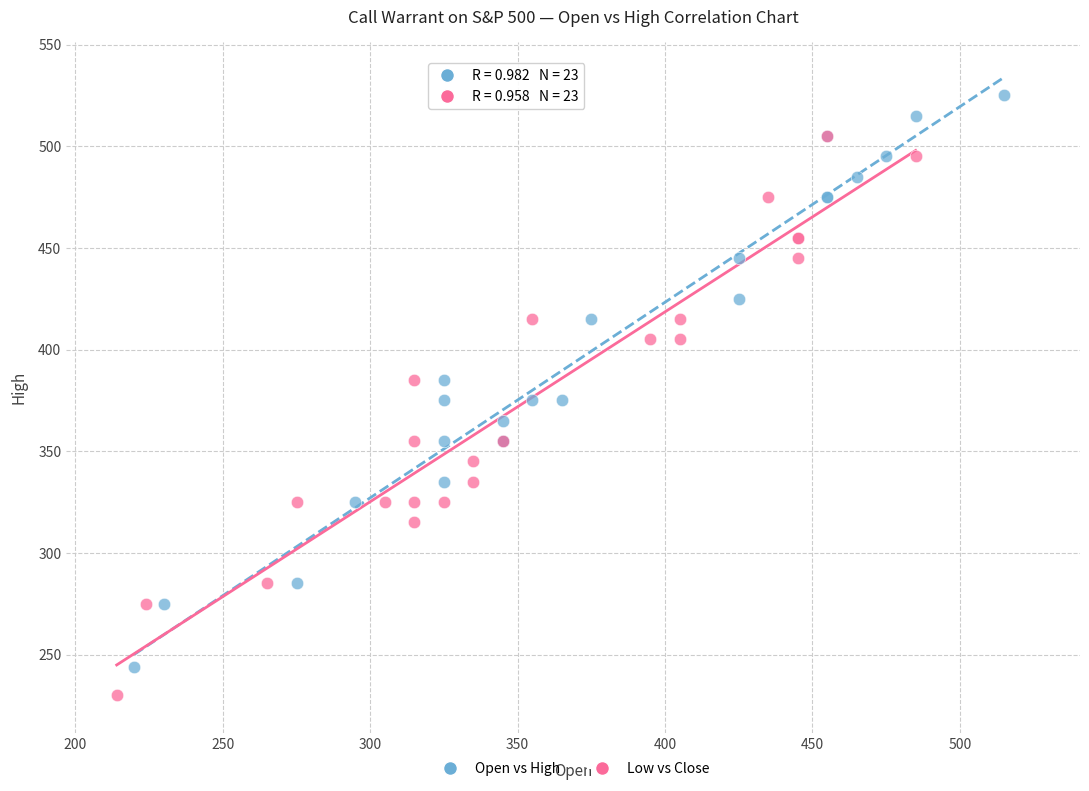

Which series reaches the minimum Y coordinate?

Low vs Close